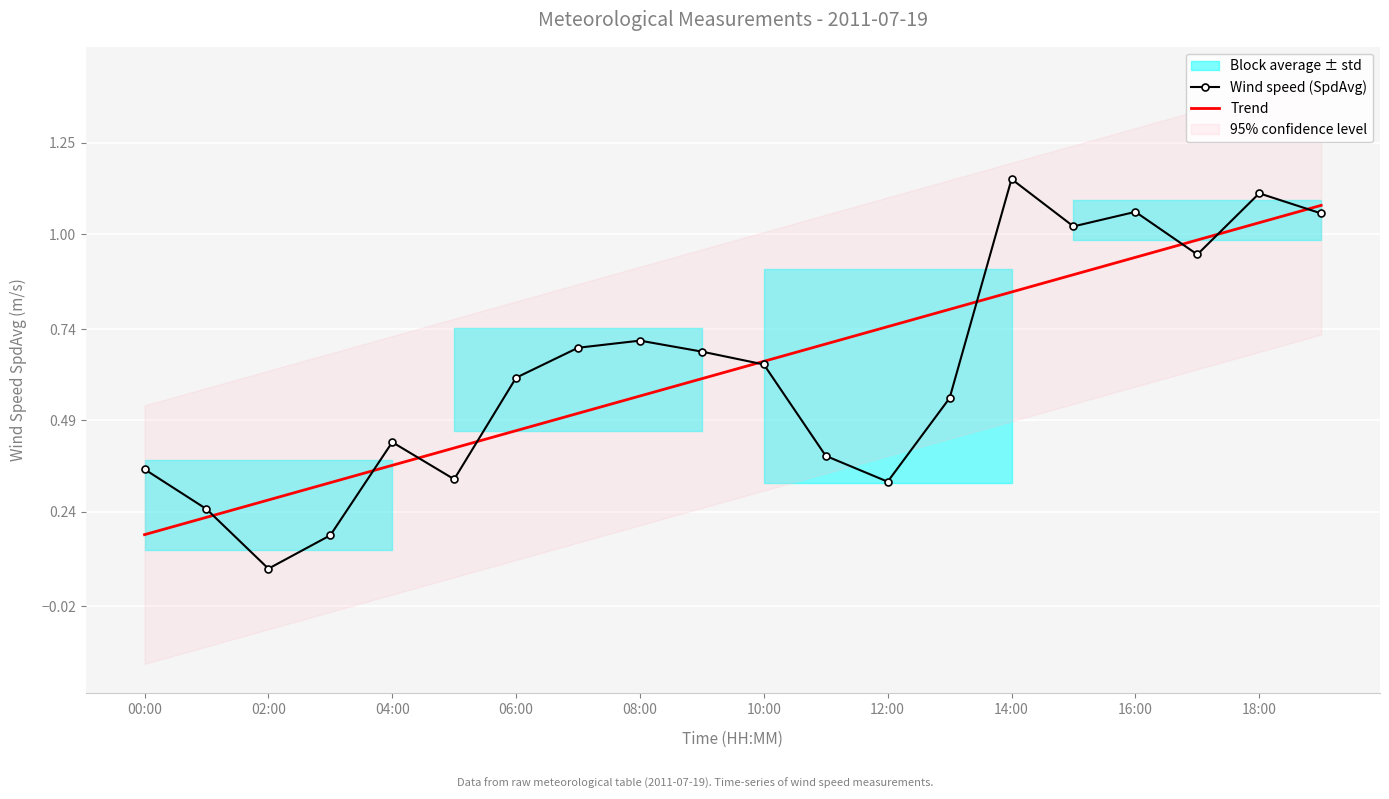

Reading right to left, transcribe all the data shown in this chart.

Wind speed (SpdAvg): 1.1	1.1	0.9	1.1	1.0	1.2	0.6	0.3	0.4	0.6	0.7	0.7	0.7	0.6	0.3	0.4	0.2	0.1	0.2	0.4
Trend: 1.1	1.0	1.0	0.9	0.9	0.8	0.8	0.7	0.7	0.7	0.6	0.6	0.5	0.5	0.4	0.4	0.3	0.3	0.2	0.2